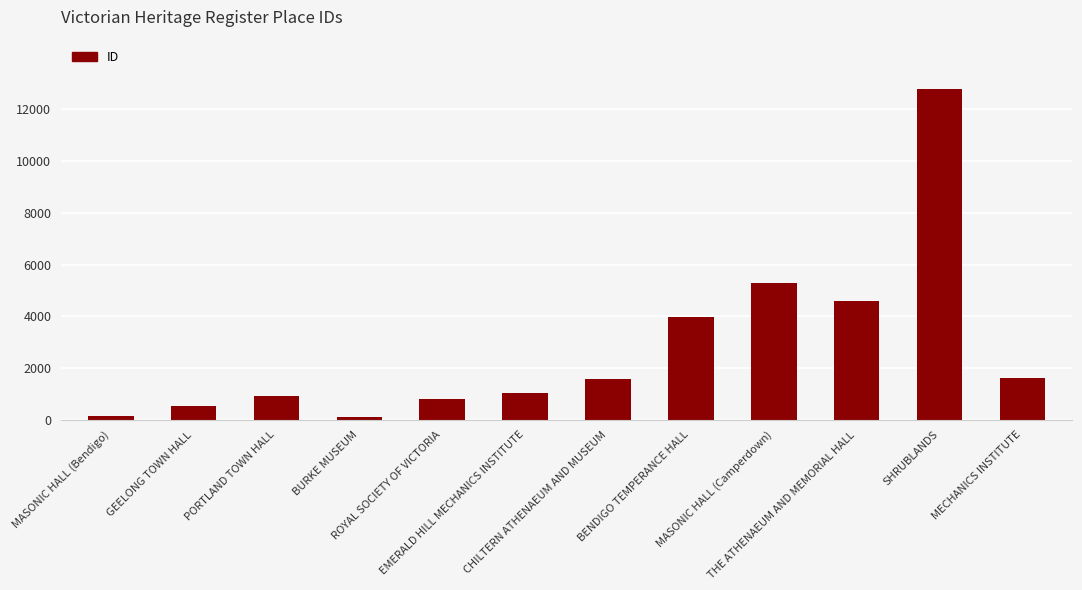

Is it true that the value at MASONIC HALL (Camperdown) is 5308?

True